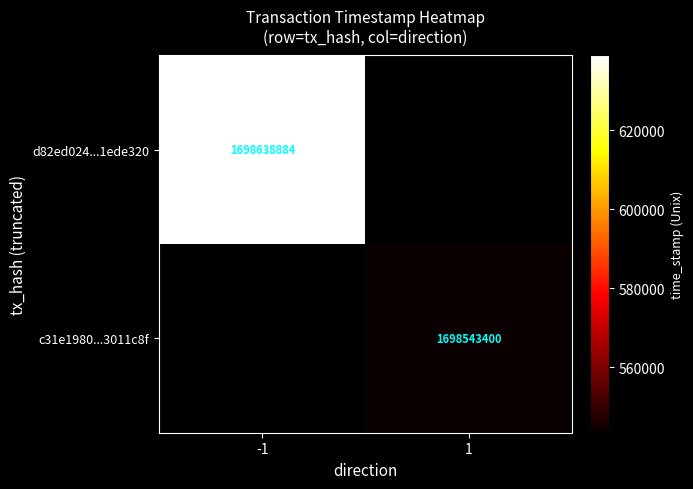

The c31e1980...3011c8f series shows 560501590 at 1. True or false?

False